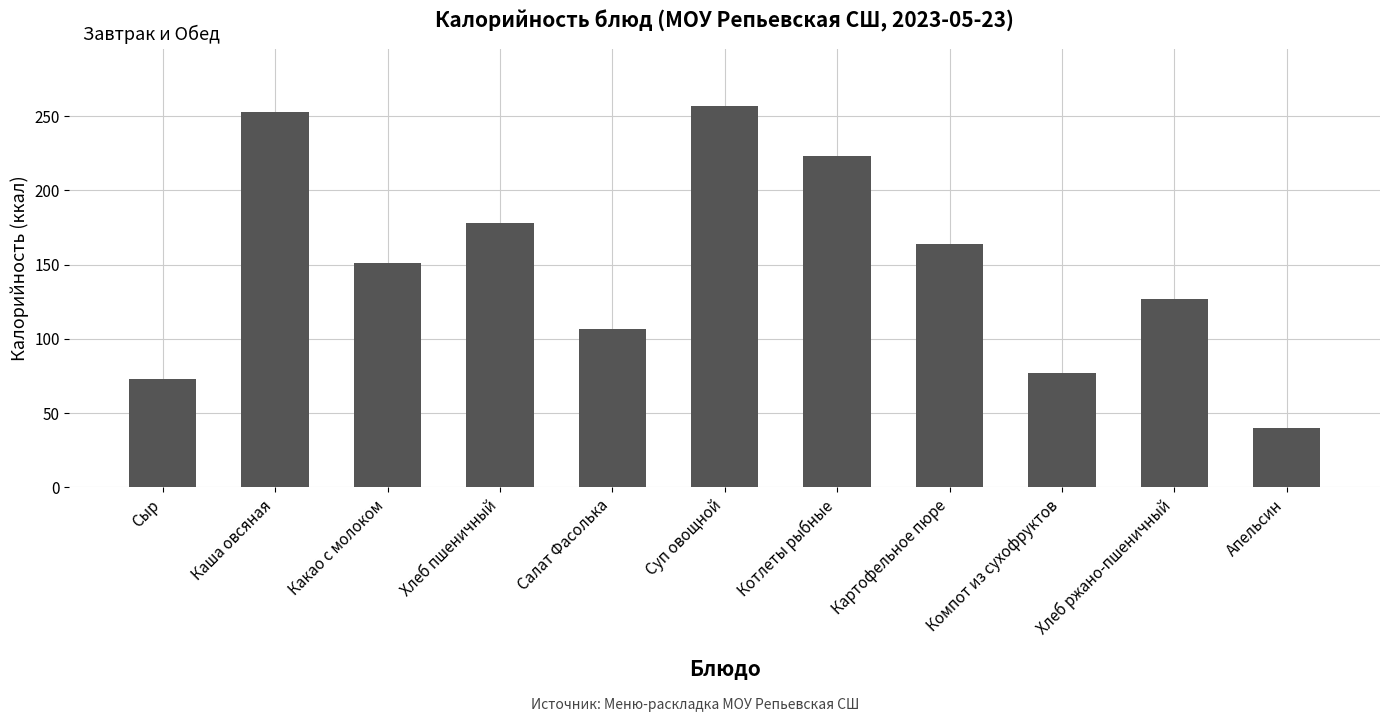

What is the sum of the values at Апельсин and Хлеб ржано-пшеничный?

167